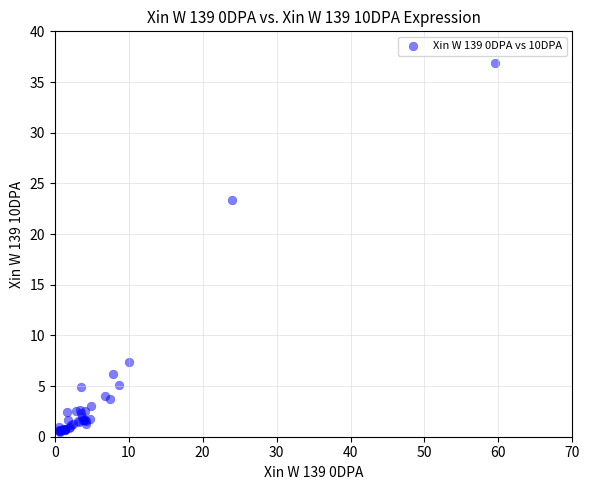

What Y value in the scatter plot is closest to 18?

23.4